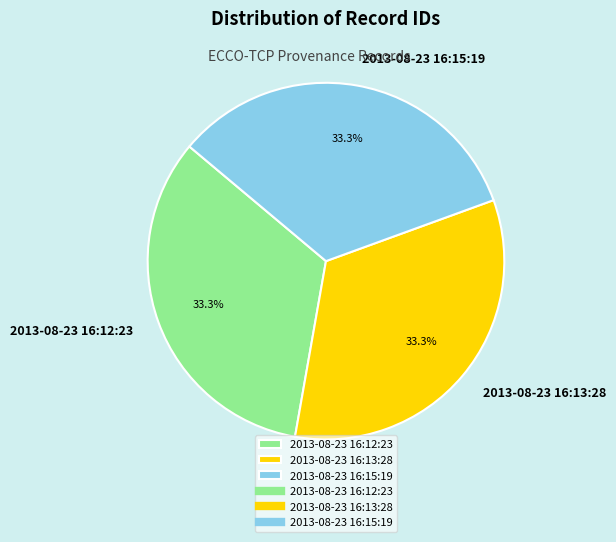

Is the sum of 2013-08-23 16:12:23 and 2013-08-23 16:13:28 greater than half?

Yes